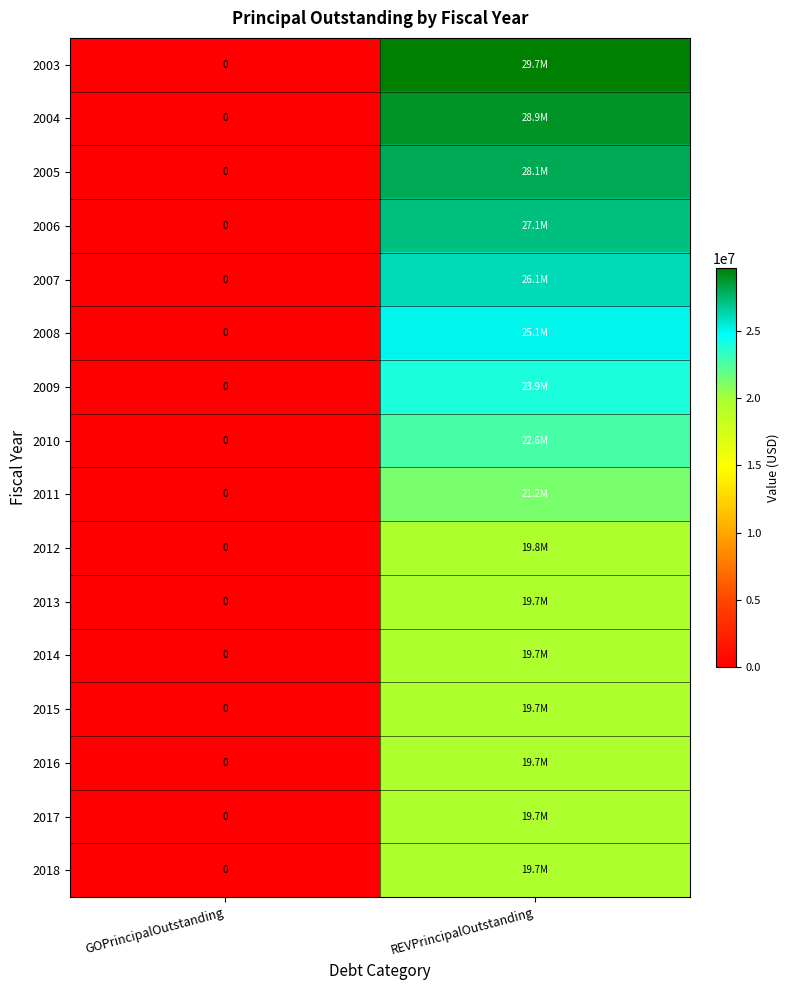

List the series in order of their peak value, highest first.

2003, 2004, 2005, 2006, 2007, 2008, 2009, 2010, 2011, 2012, 2013, 2014, 2015, 2016, 2017, 2018